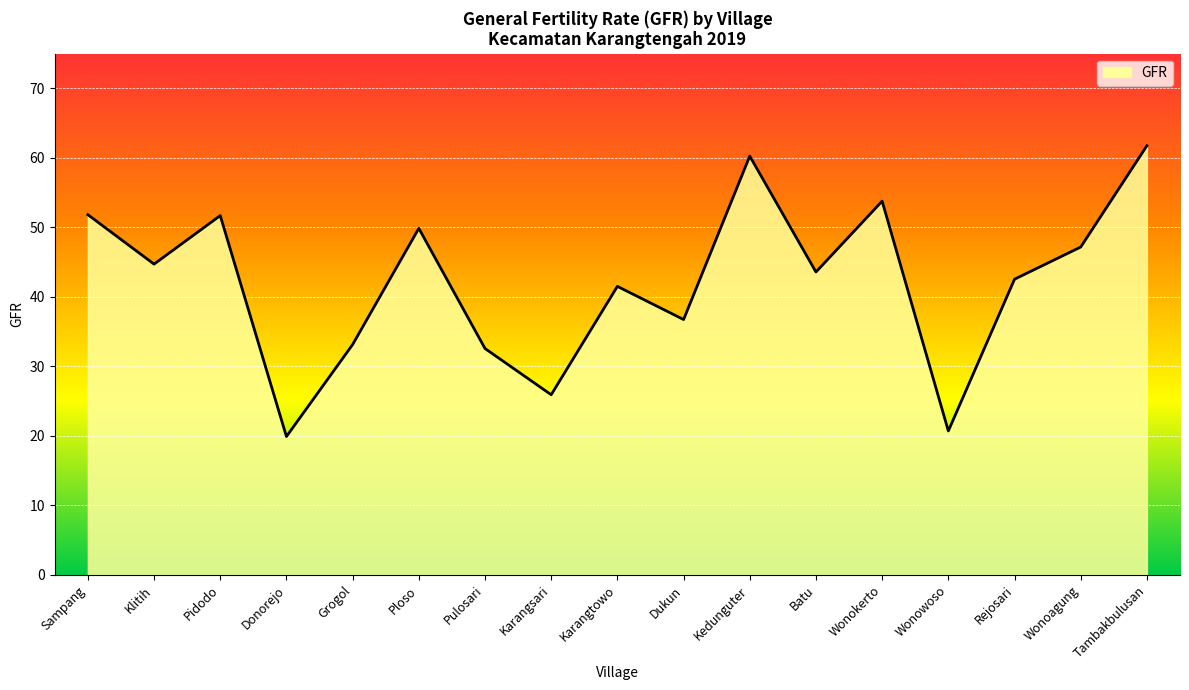

What is the difference between the maximum and minimum values?

41.8